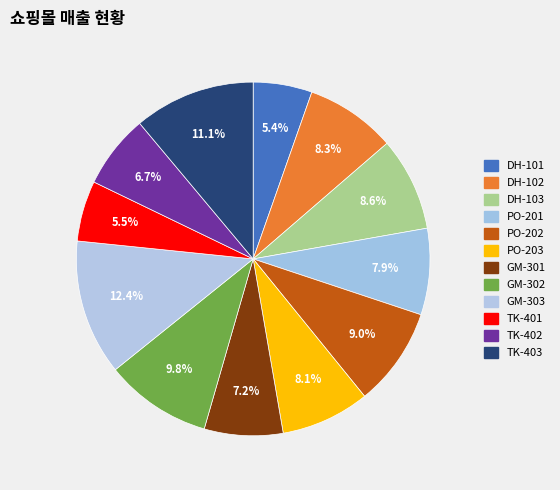

What is the smallest slice in the pie chart?

DH-101